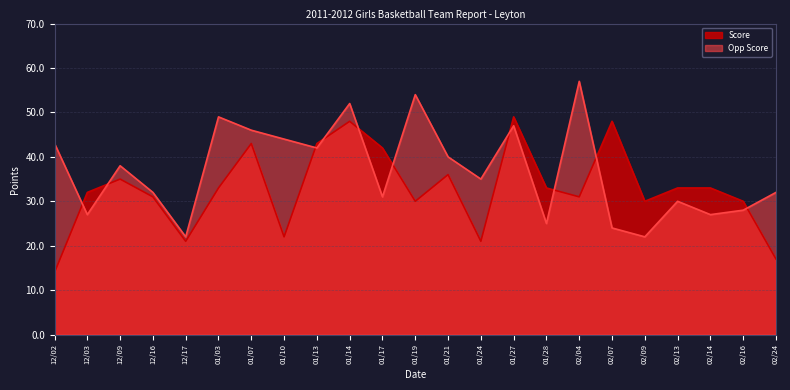

Which series has the largest total across all categories?

Opp Score